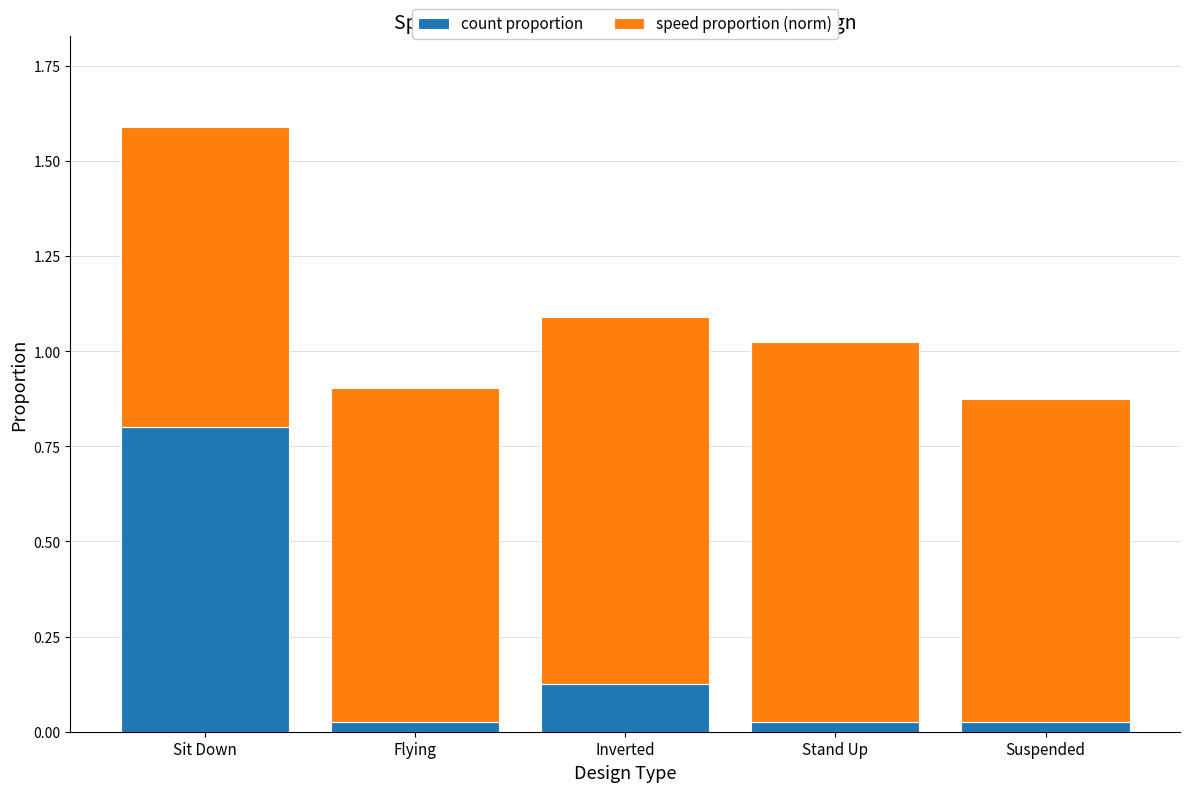

Which category has the highest value in the count proportion series?

Sit Down